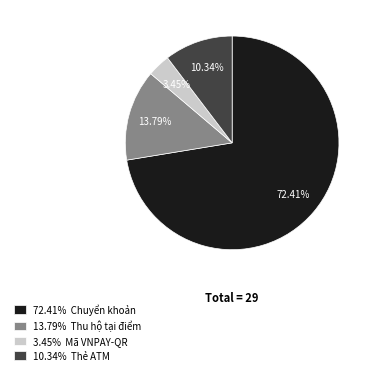

How many segments does this pie chart have?

4